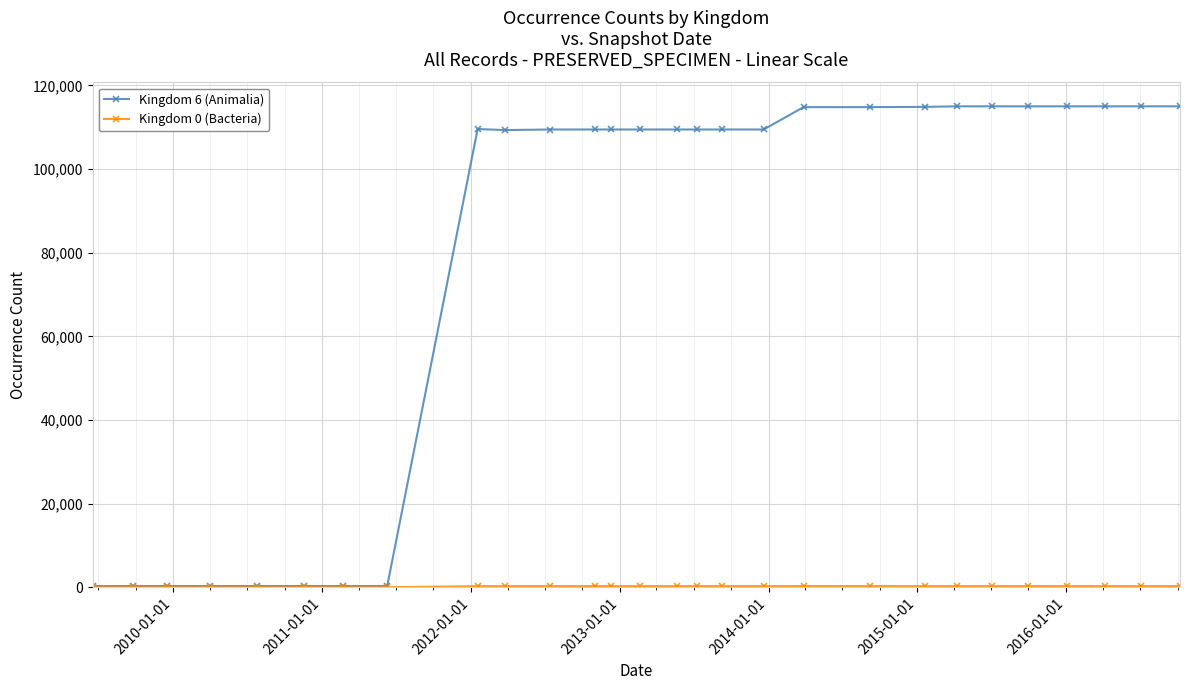

Which series has the largest total across all categories?

Kingdom 6 (Animalia)